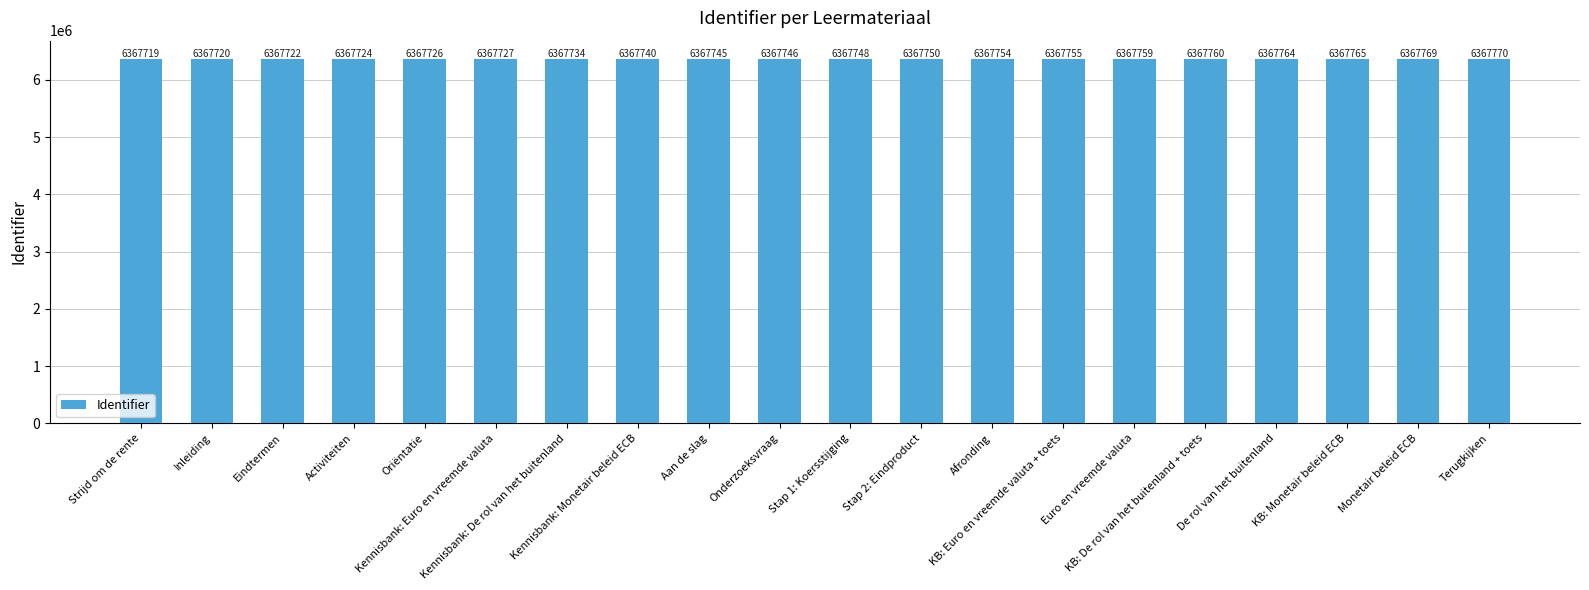

True or false: the data shows 9966376 at Afronding.

False